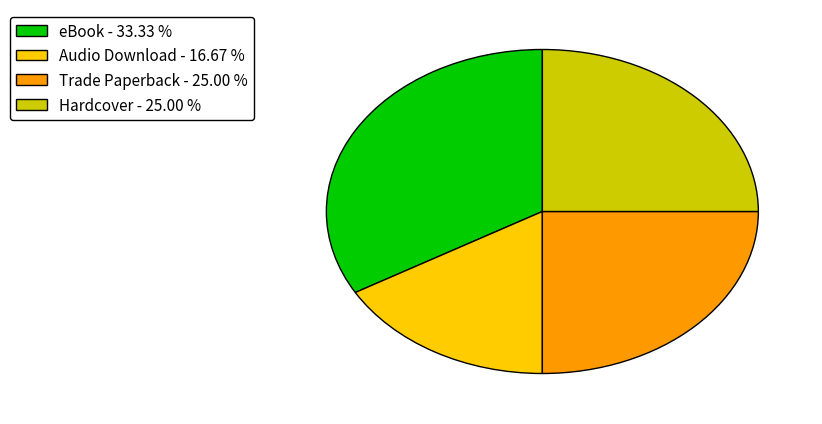

Which slice is the smallest?

Audio Download - 16.67 %